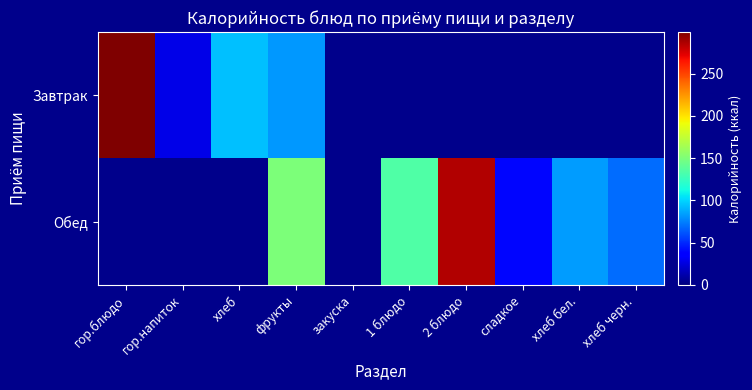

Rank the series at гор.блюдо from lowest to highest value.

Завтрак, Обед